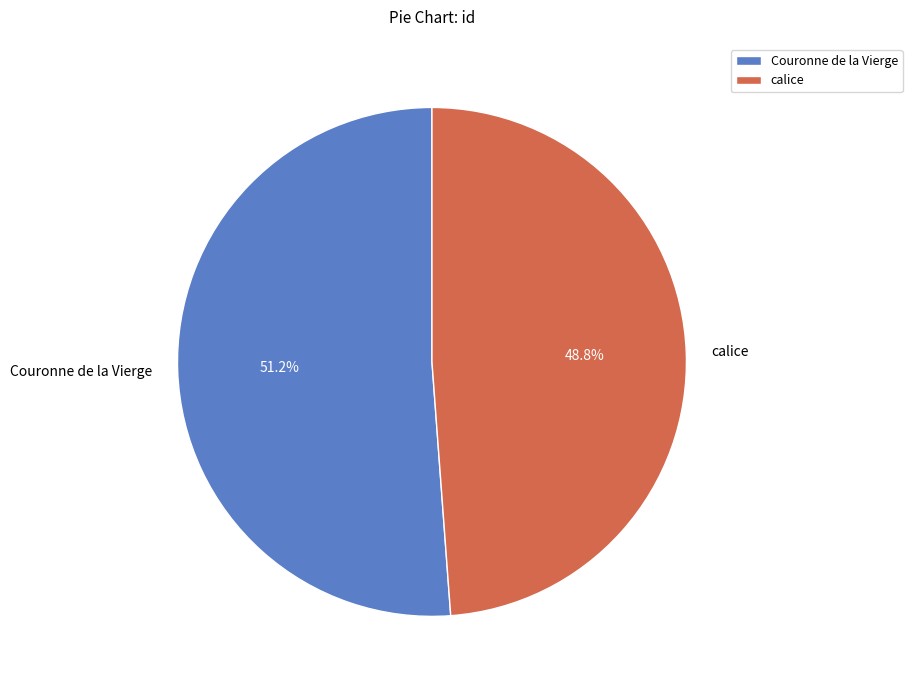

Is it true that calice is 63% of the pie?

False